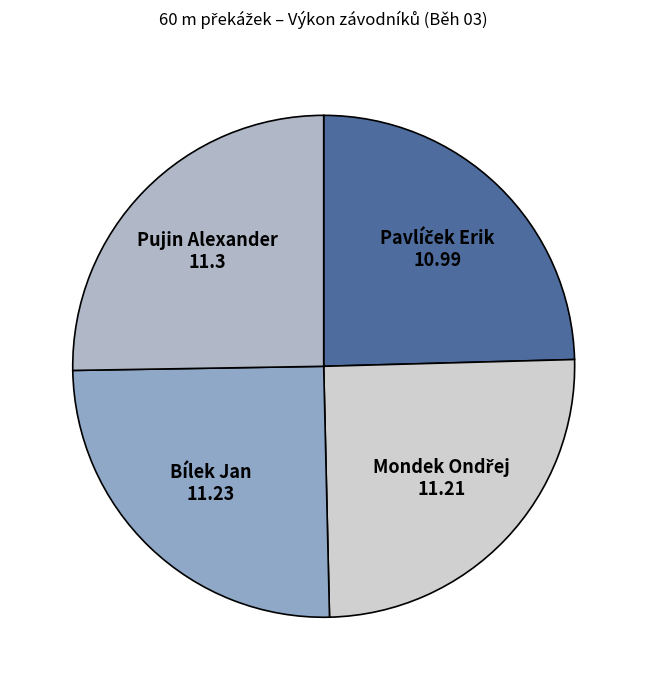

True or false: Bílek Jan accounts for 14% of the total.

False